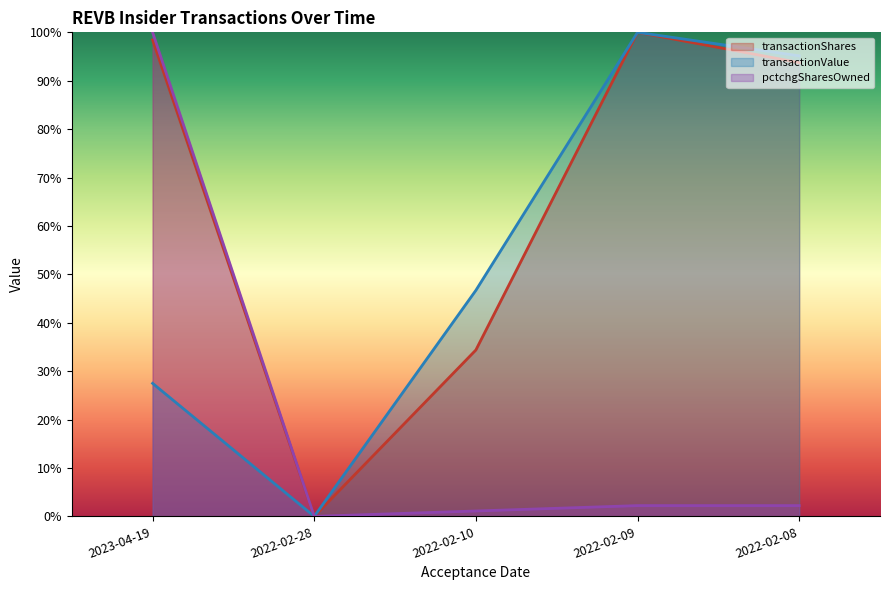

Rank the series by their average value, from lowest to highest.

pctchgSharesOwned, transactionValue, transactionShares